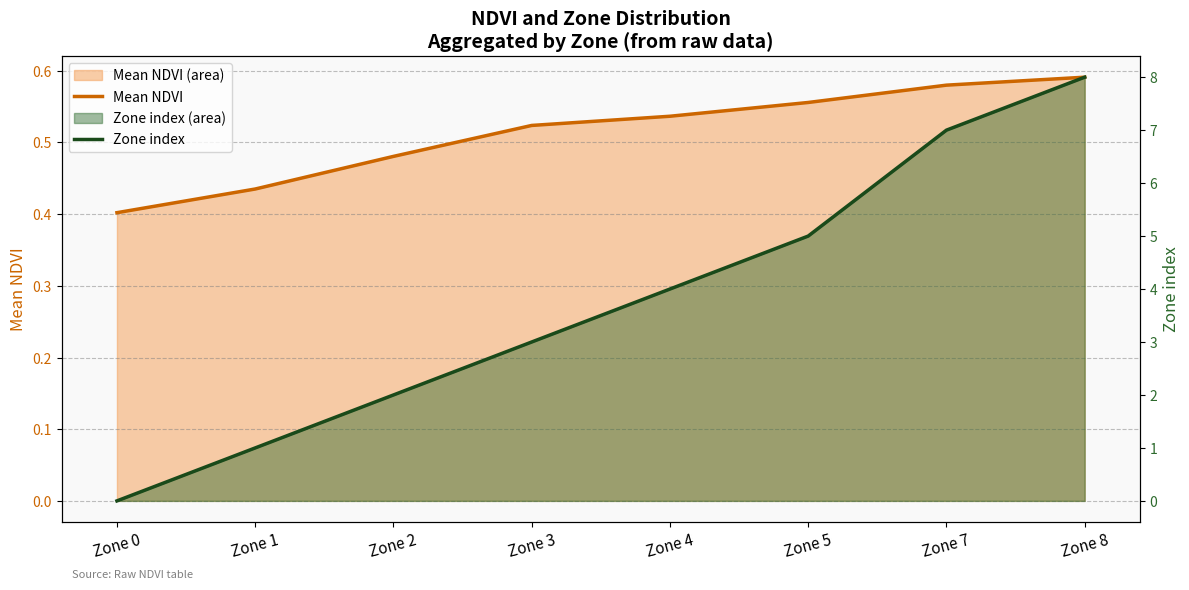

How many lines are shown in the chart?

2